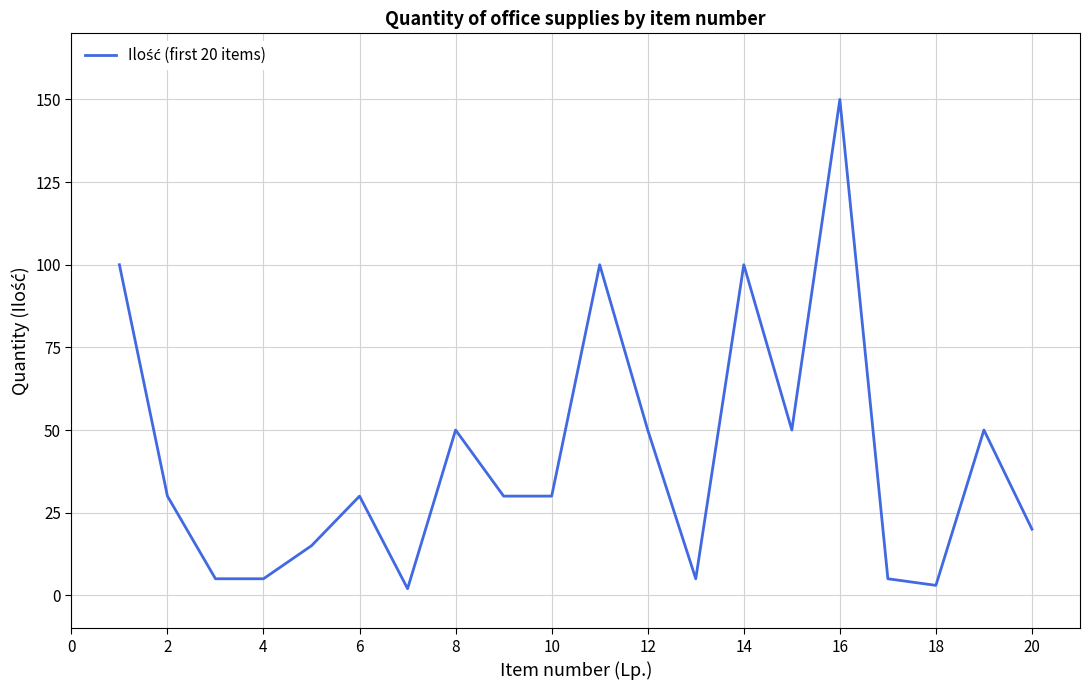

Reading left to right, list all the values displayed in this chart.

100	30	5	5	15	30	2	50	30	30	100	50	5	100	50	150	5	3	50	20